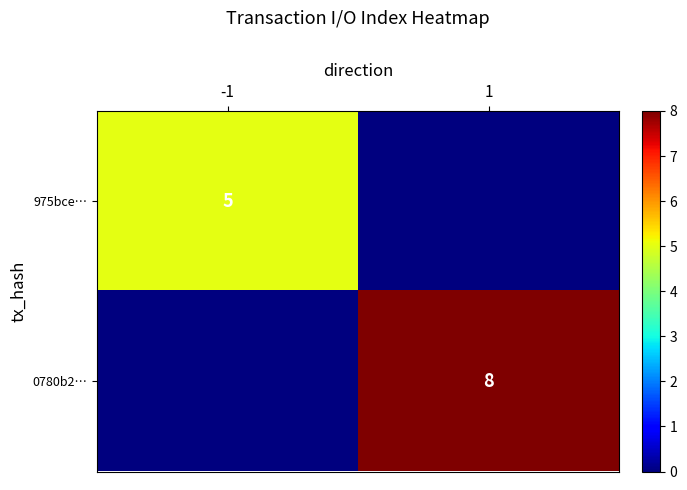

True or false: 0780b2… has a value of 8 at 1.

True